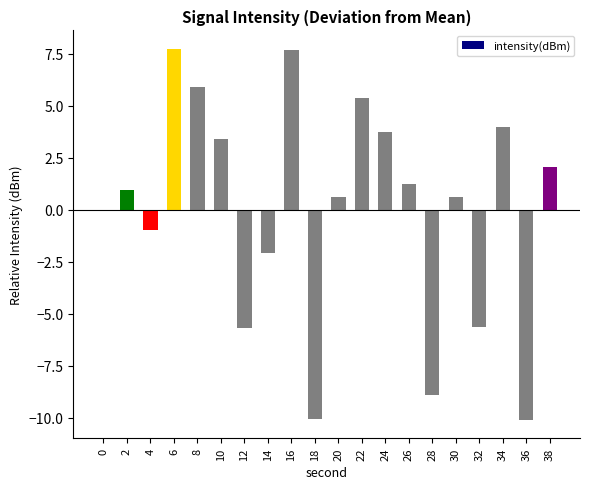

What is the sum of the values at 26 and 12?

-4.4